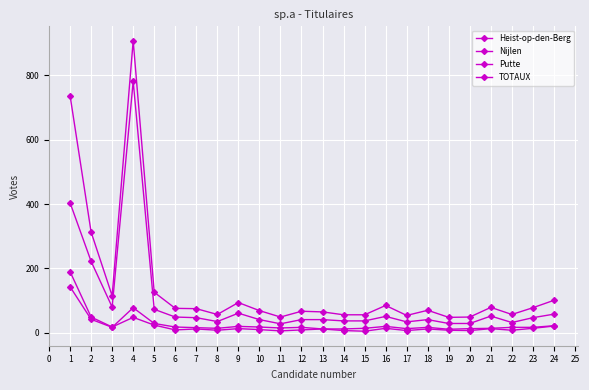

True or false: Putte has more than 0 points higher than both neighbors.

True